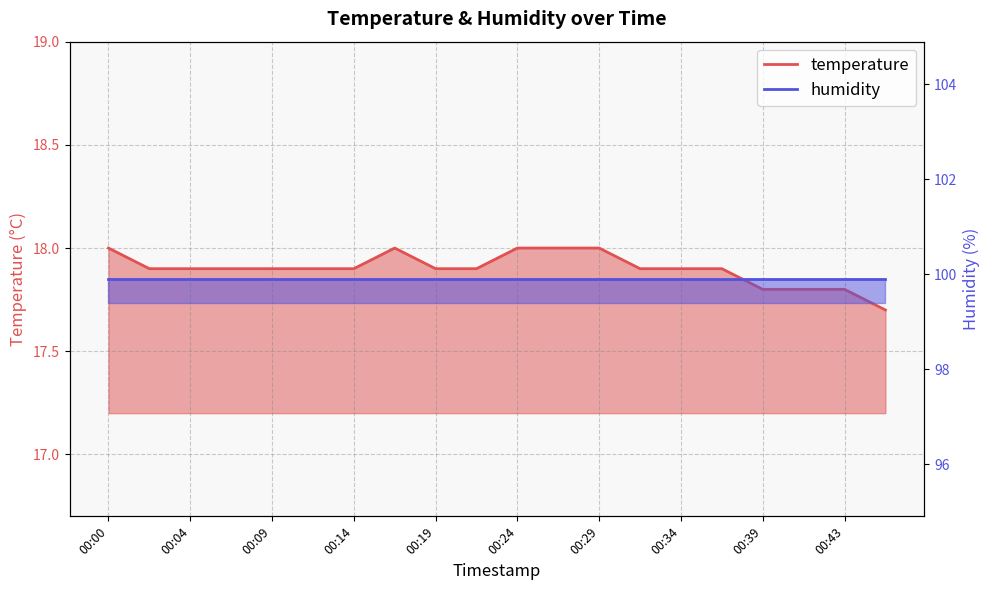

The value at 00:04 is 17.9. True or false?

True